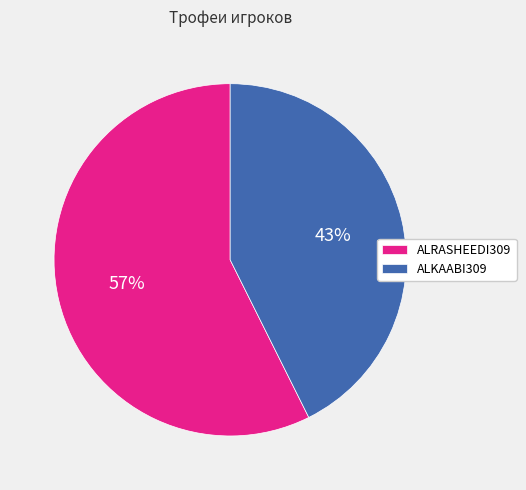

Is there a majority slice in this chart?

Yes